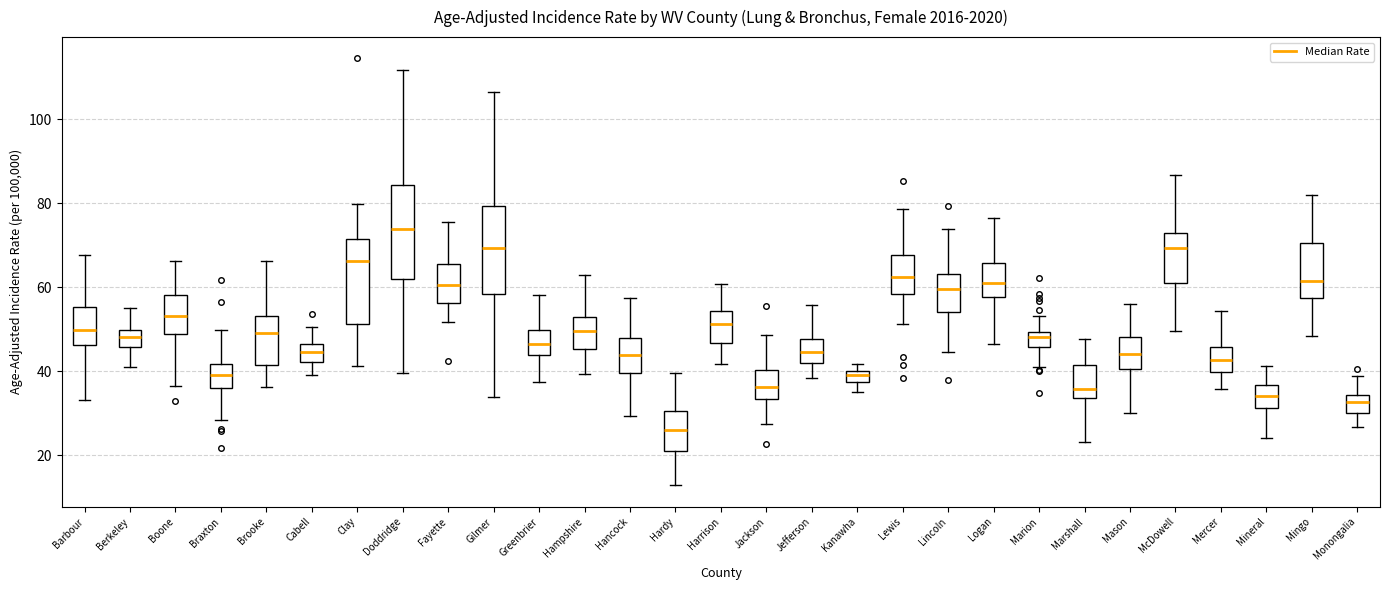

Where does the upper whisker of the box for Jackson end on the y-axis? The values are not printed on the chart, so give them approximately, as read against the axis.

48